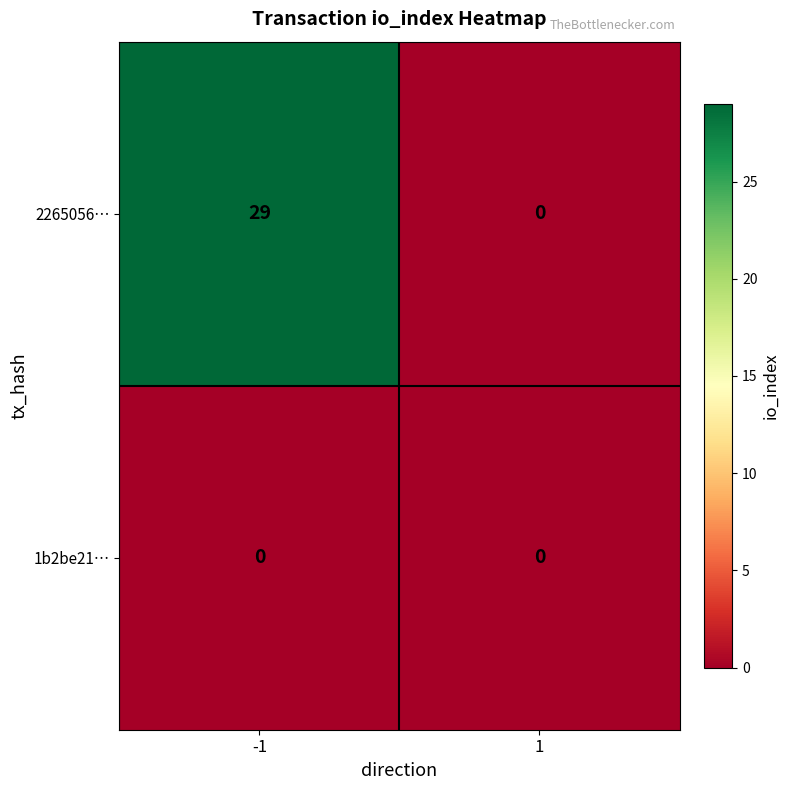

Rank the series by their average value, from highest to lowest.

2265056…, 1b2be21…